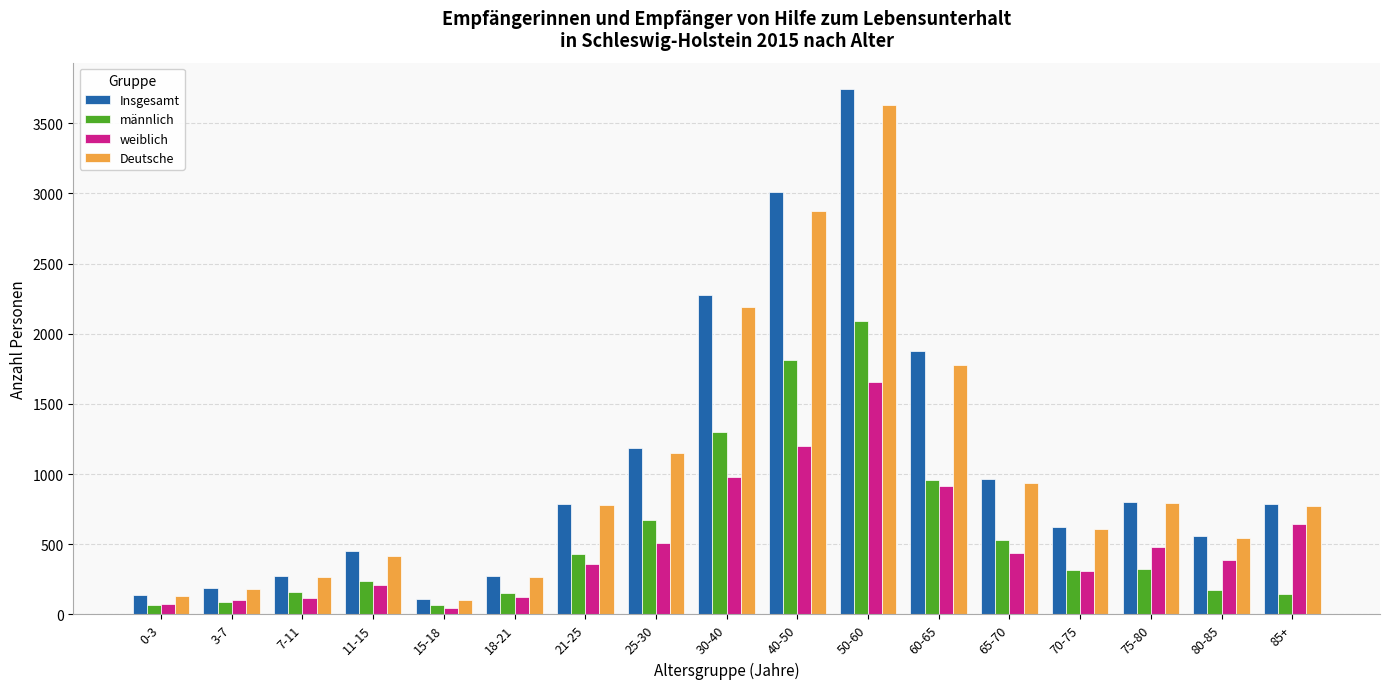

What is the total value across all series at 85+?

2343